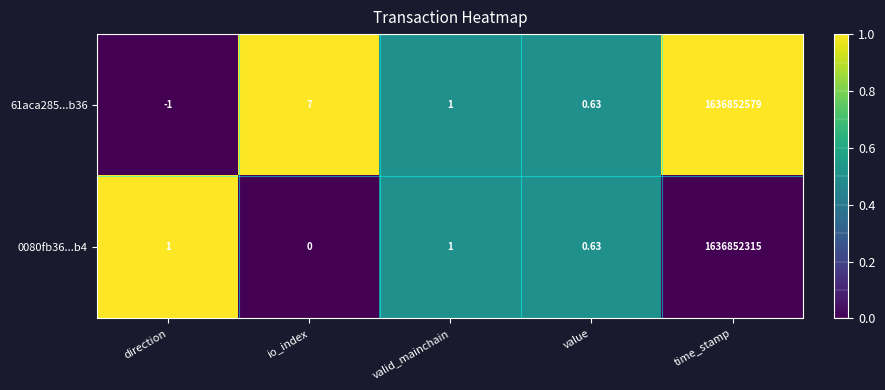

Count the number of data series in this chart.

2